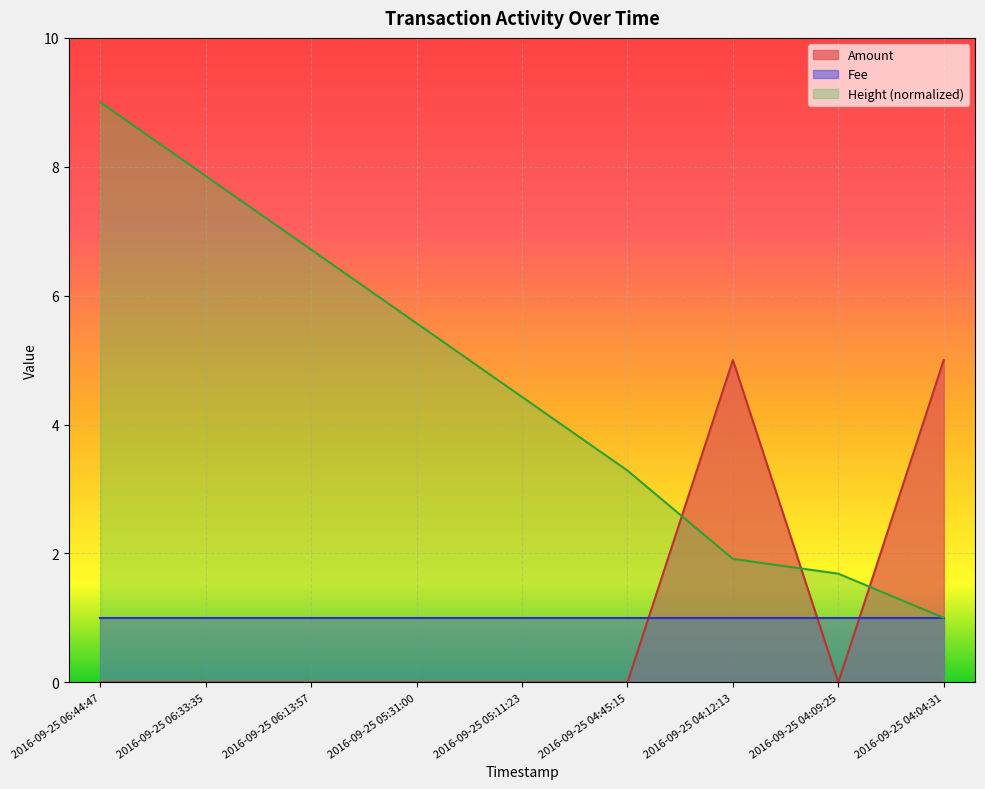

Is the value of Height_scaled at 2016-09-25 06:13:57 greater than the value of Amount at 2016-09-25 06:44:47?

Yes